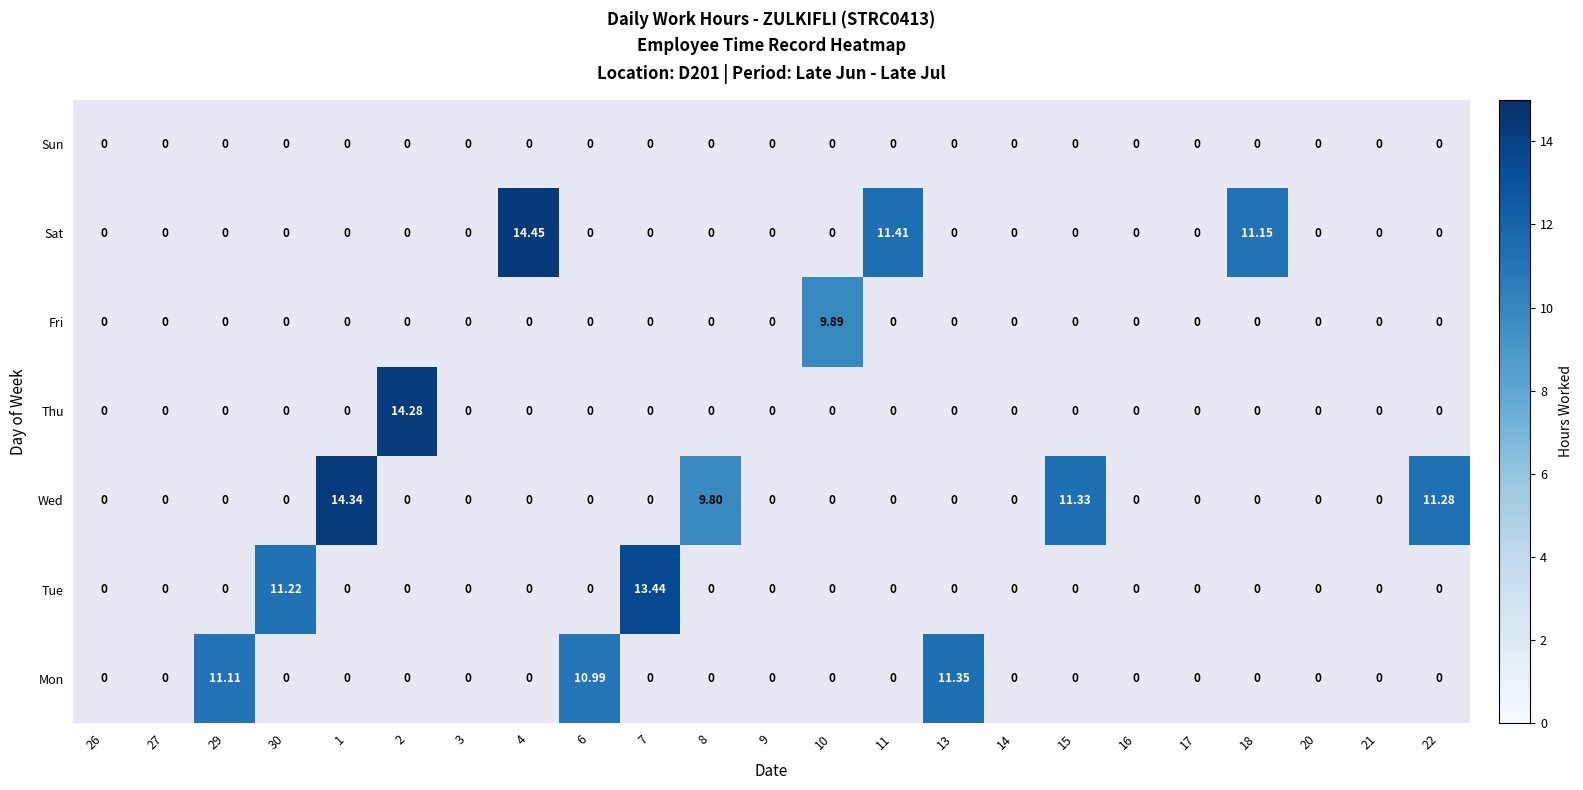

The Sat series shows 0.0 at 10. True or false?

True